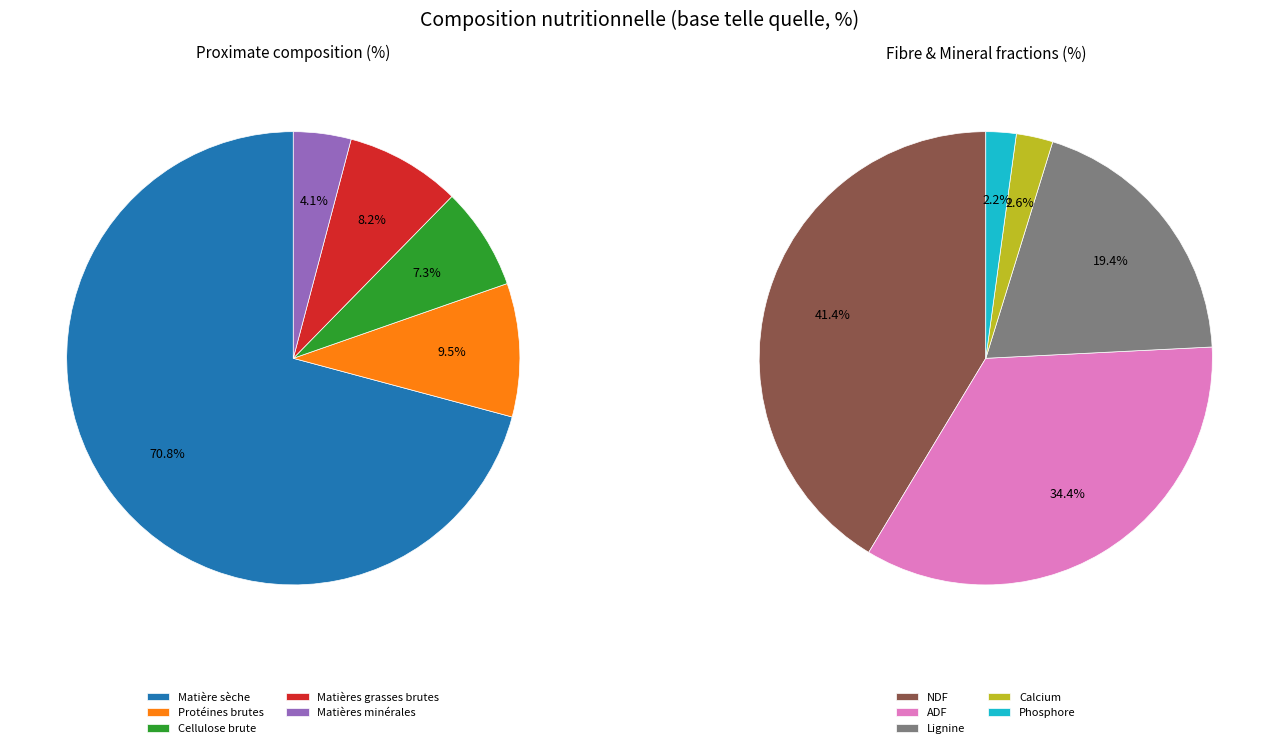

Which category has the smallest portion of the pie?

Phosphore